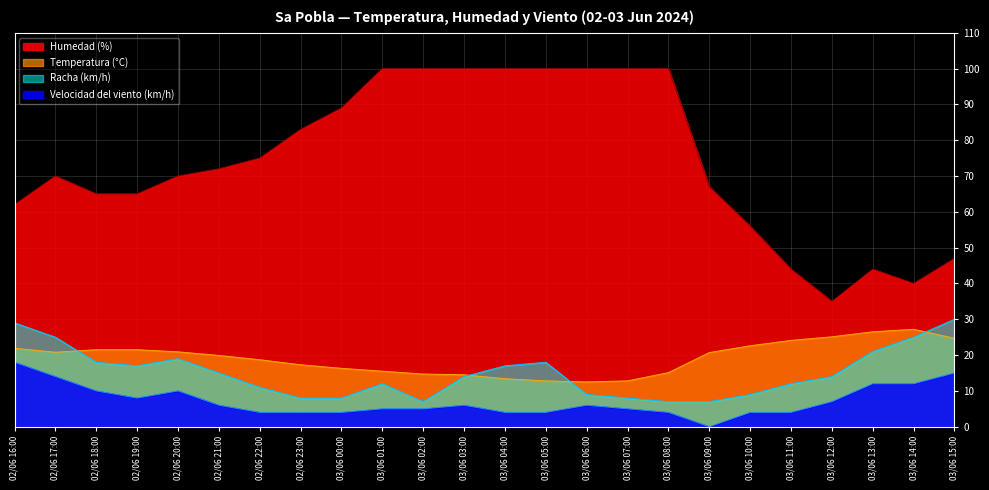

The value of Humedad (%) at 03/06 11:00 is 44.0. True or false?

True